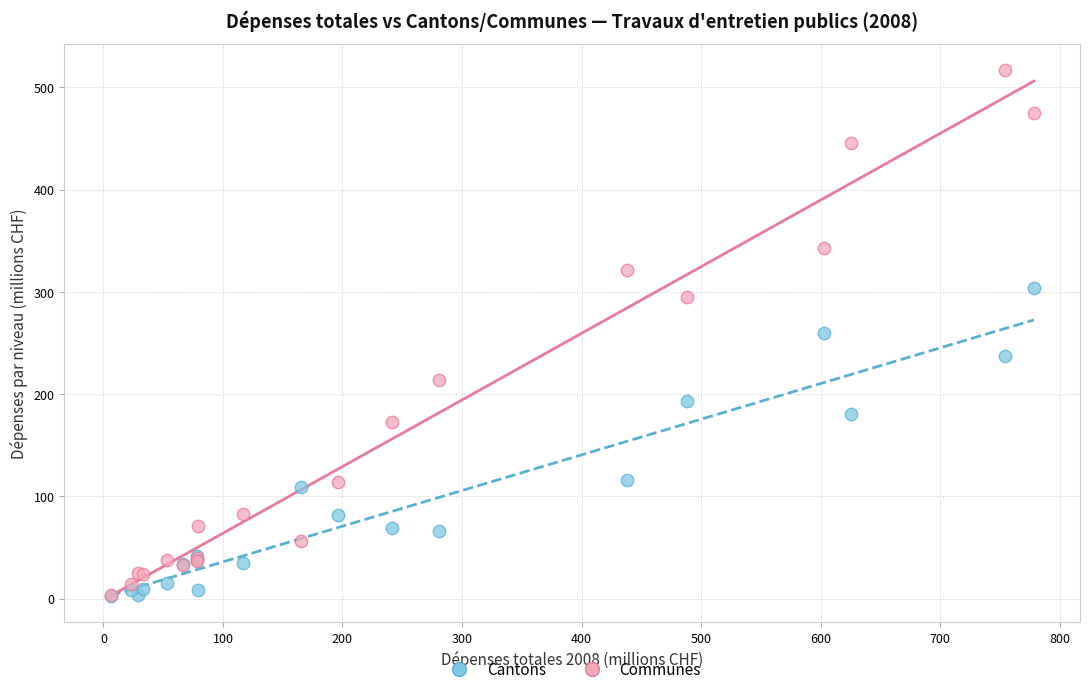

Which series has the widest spread of Y values?

Communes